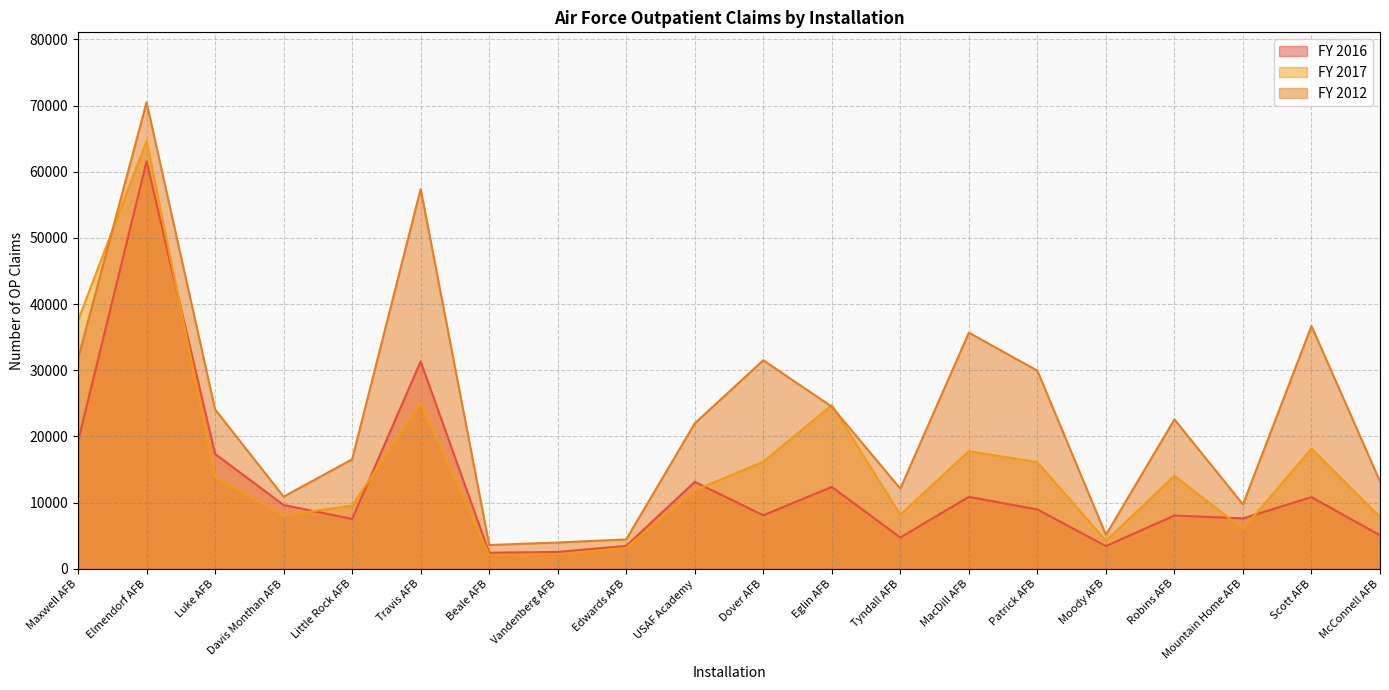

Which series has the widest spread of values?

FY 2012